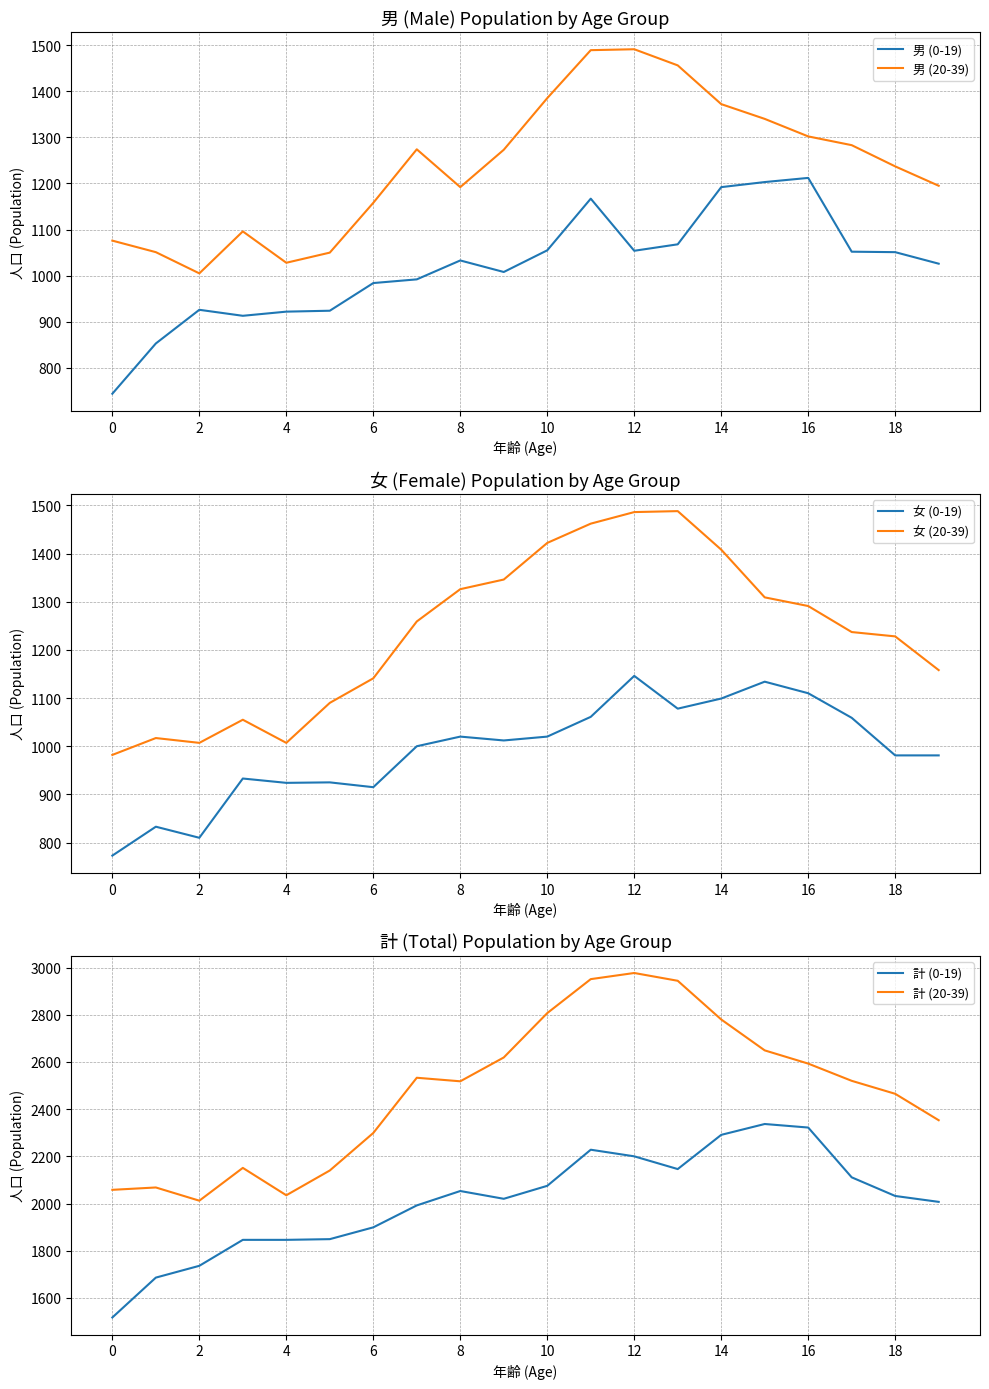

Which category has the highest value in the 男 (20-39) series?

12